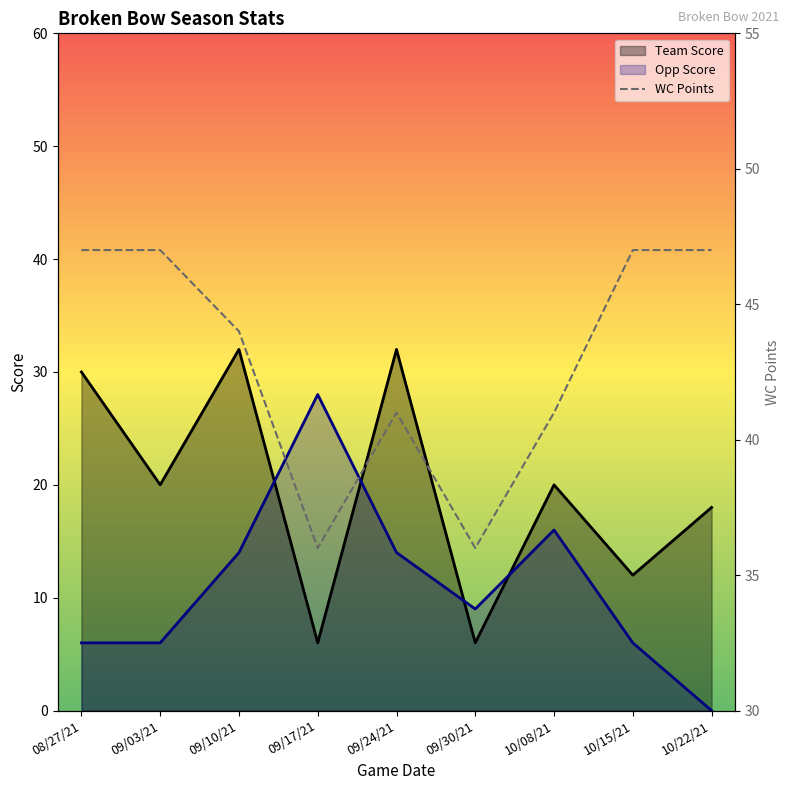

What is the maximum value for Opp Score?

28